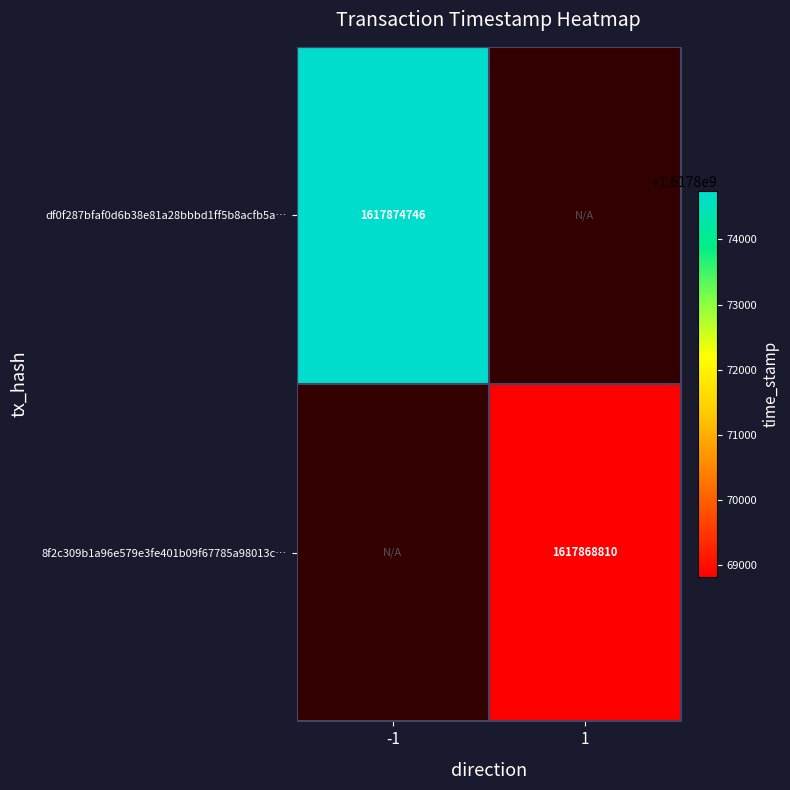

How many distinct data groups are displayed?

2